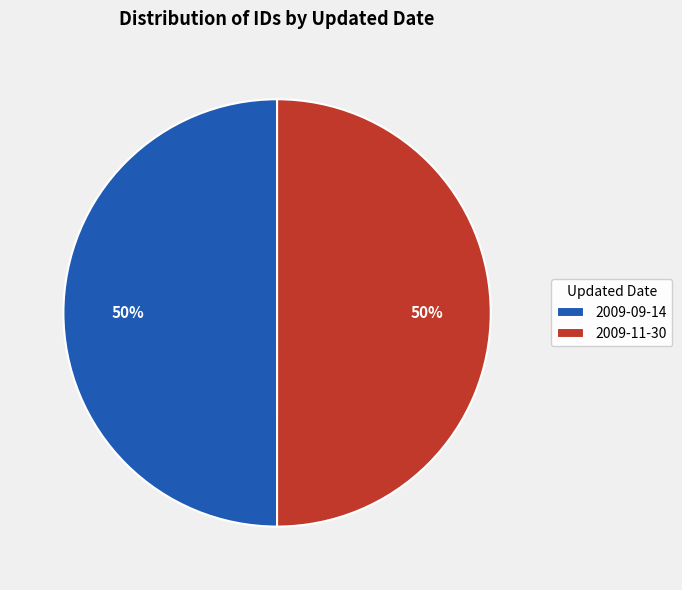

Is it true that 2009-11-30 is 50% of the pie?

True